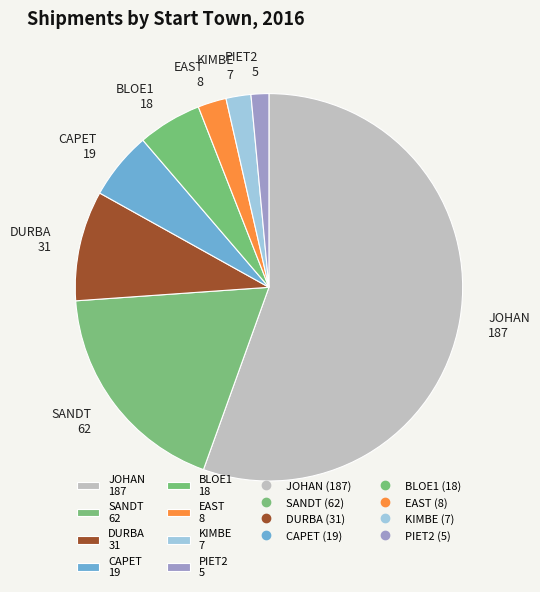

Is it true that JOHAN 187 is 55% of the pie?

True